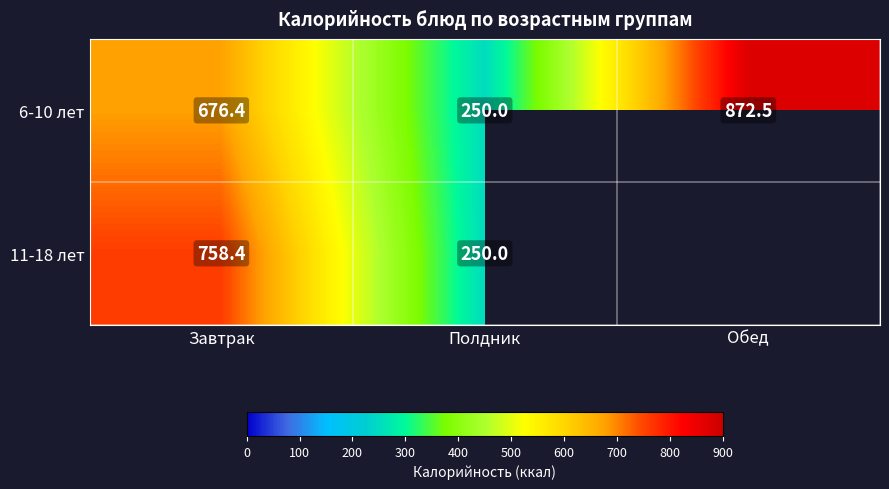

At which category does the chart reach its peak across all series?

Обед